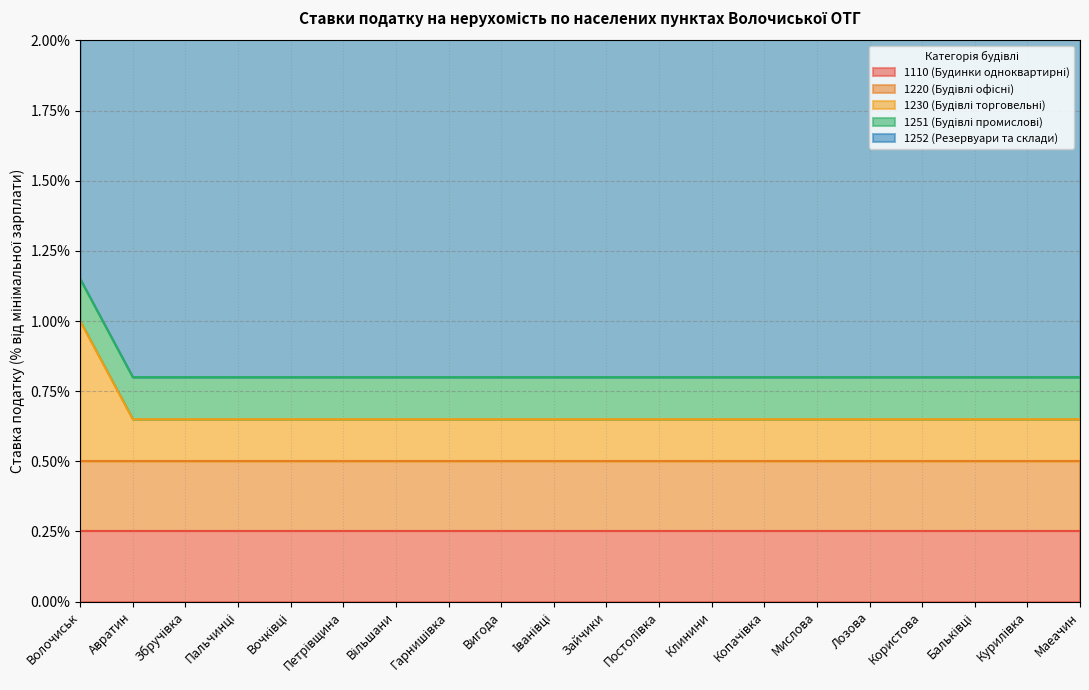

How many lines are shown in the chart?

5